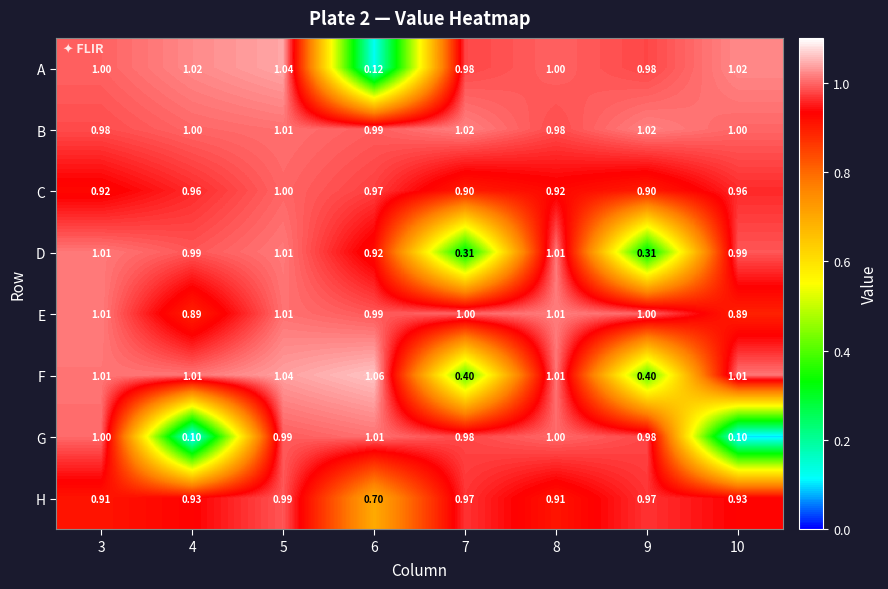

Between 8 and 9, which series saw the biggest shift?

D